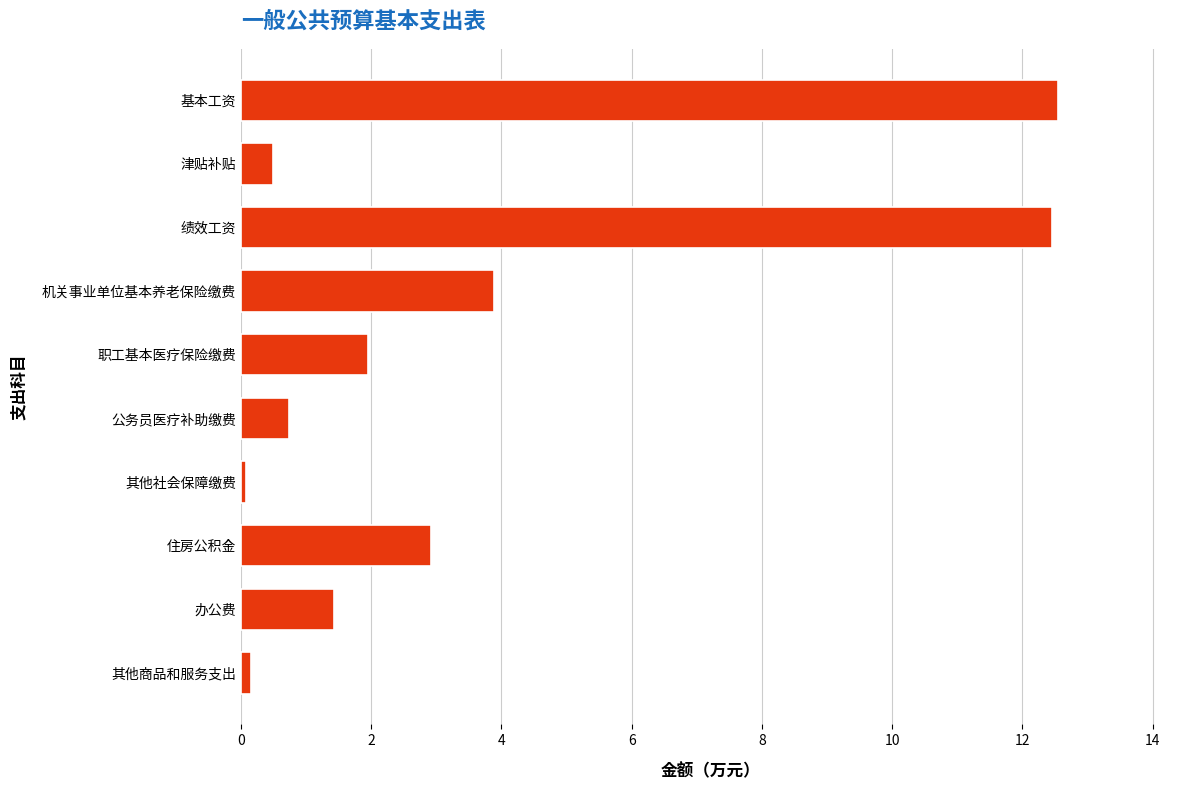

The value at 机关事业单位基本养老保险缴费 is 3.9. True or false?

True